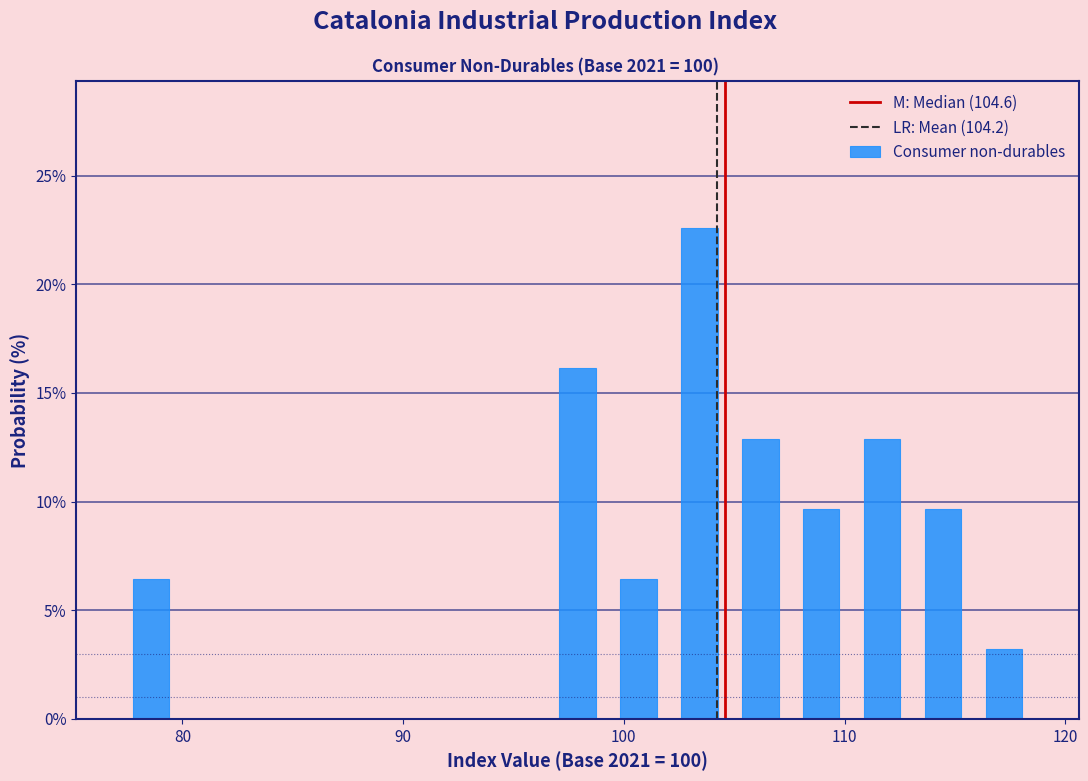

Read against the x-axis, roughly where is the centre of the tallest bar?

103